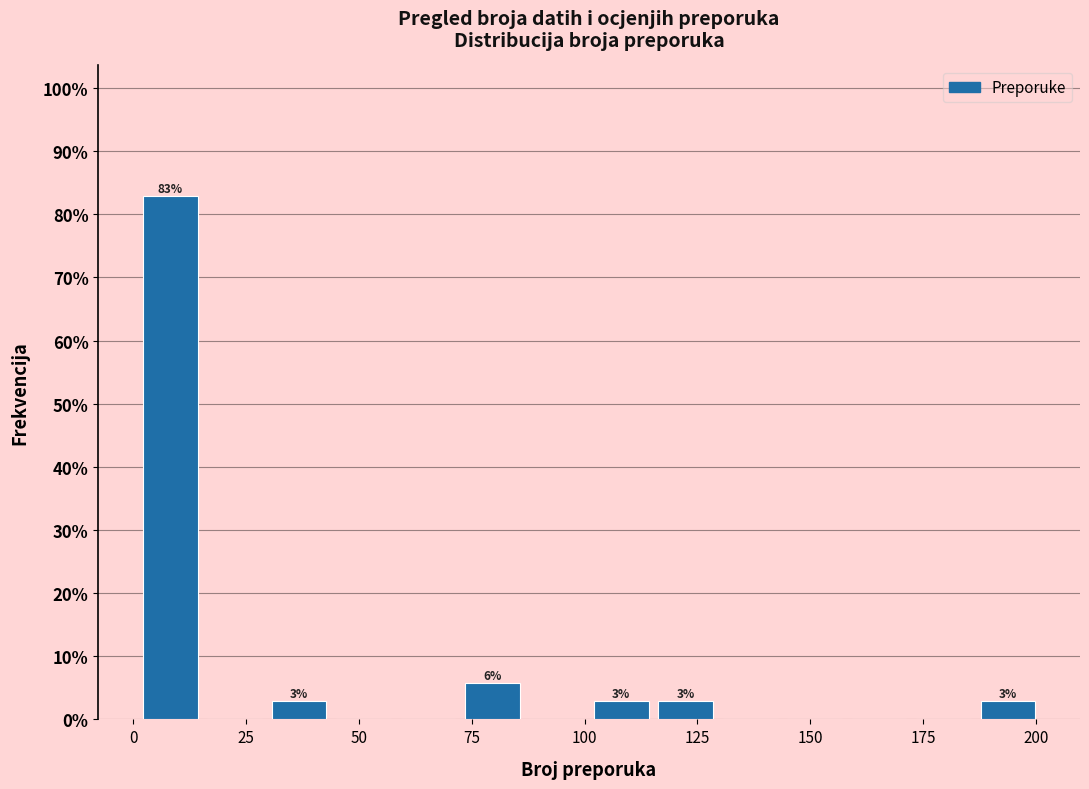

Around what value on the x-axis is the tallest bar? Give the approximate position of its centre, as read against the axis.

10